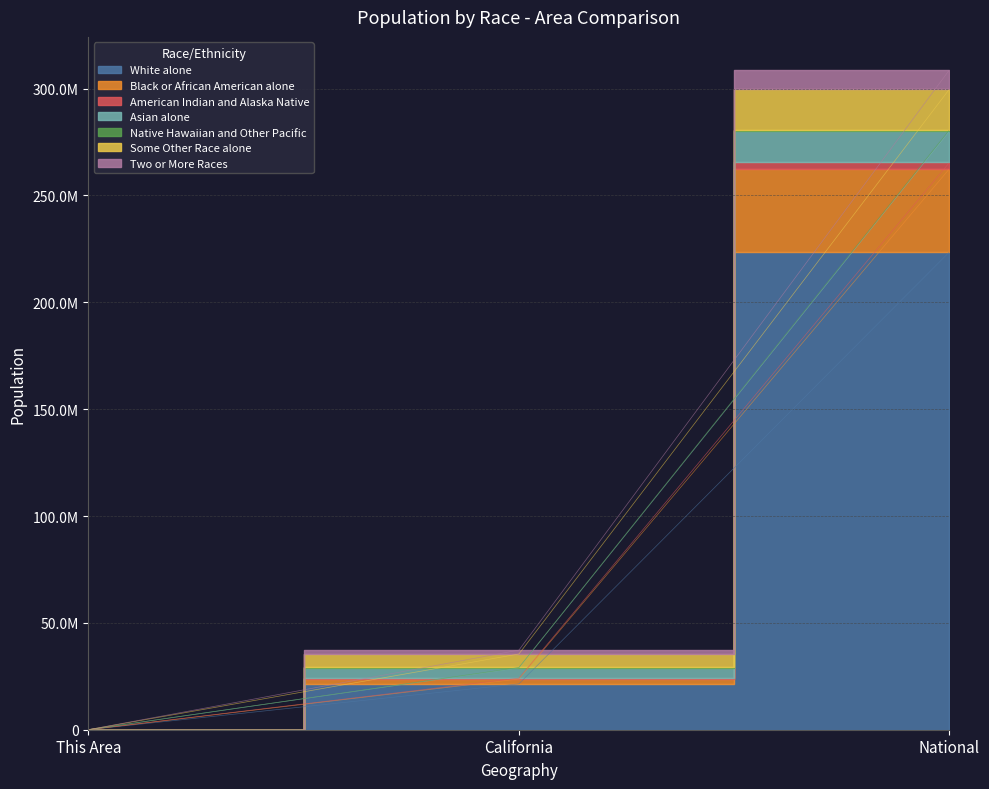

What is the lowest value of the White alone series?

33149